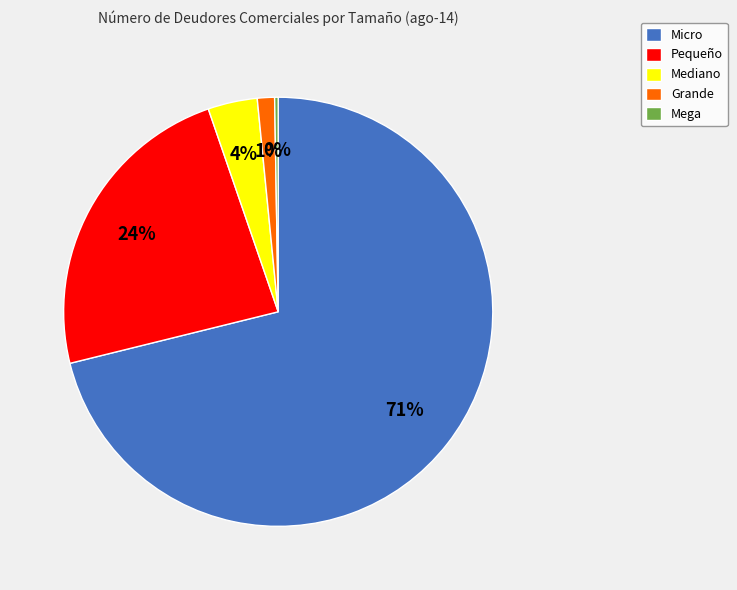

Is it true that Mediano is 4% of the pie?

True